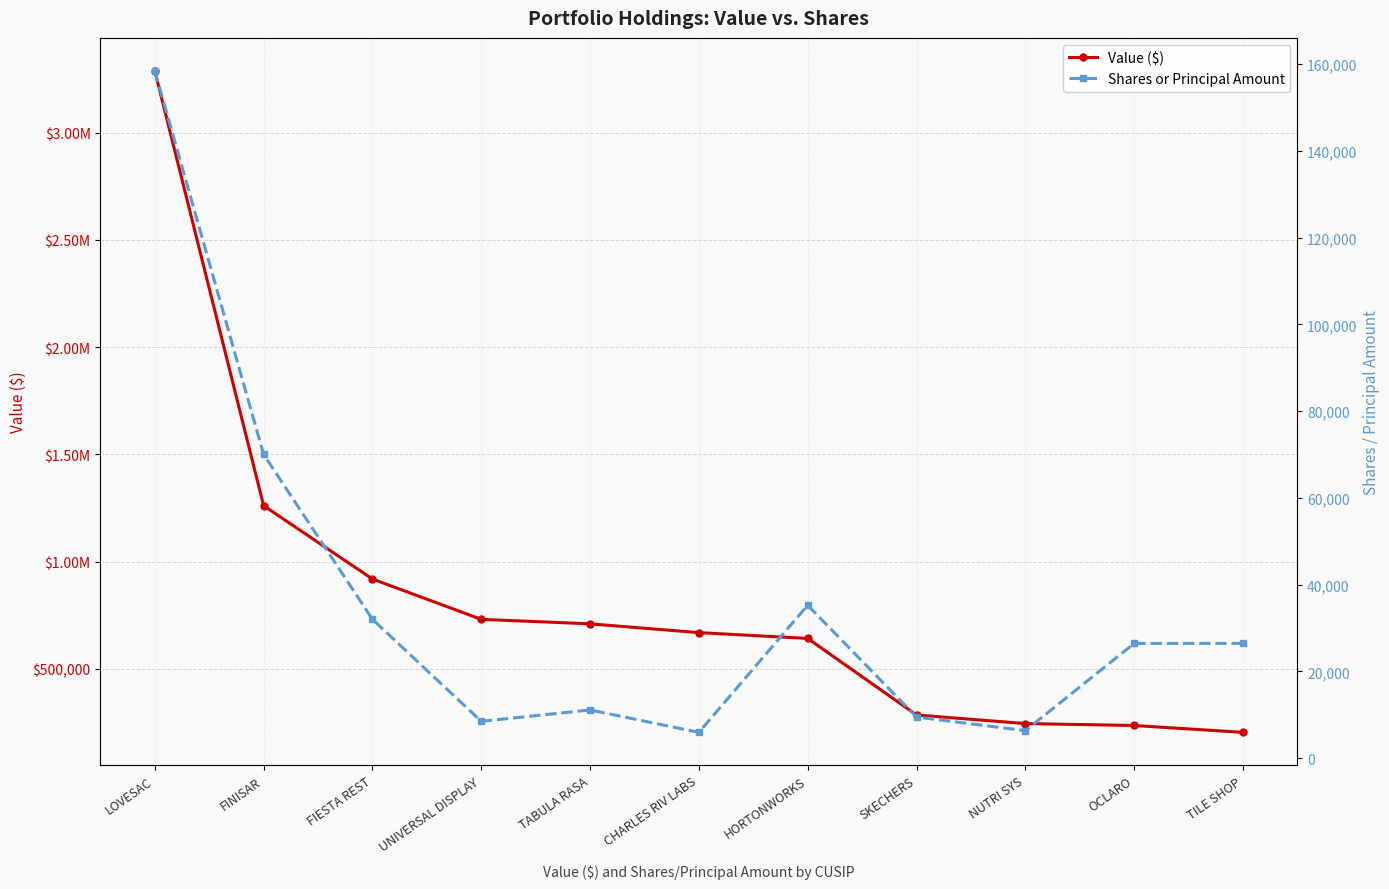

At which category is the sum across all series the highest?

LOVESAC